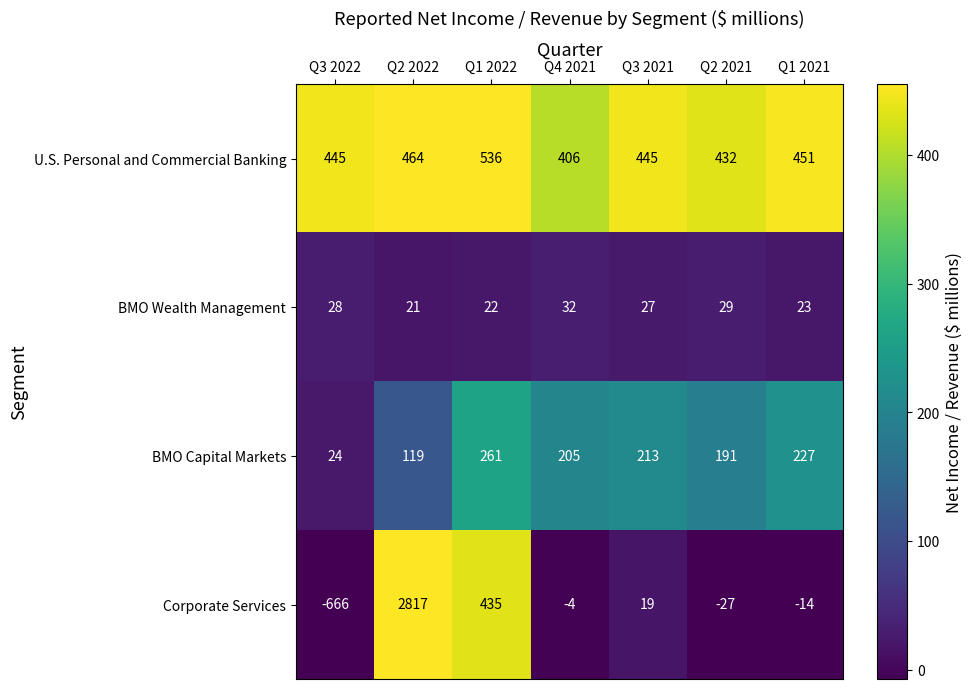

What is the difference between the maximum and second lowest values in the BMO Capital Markets series?

142